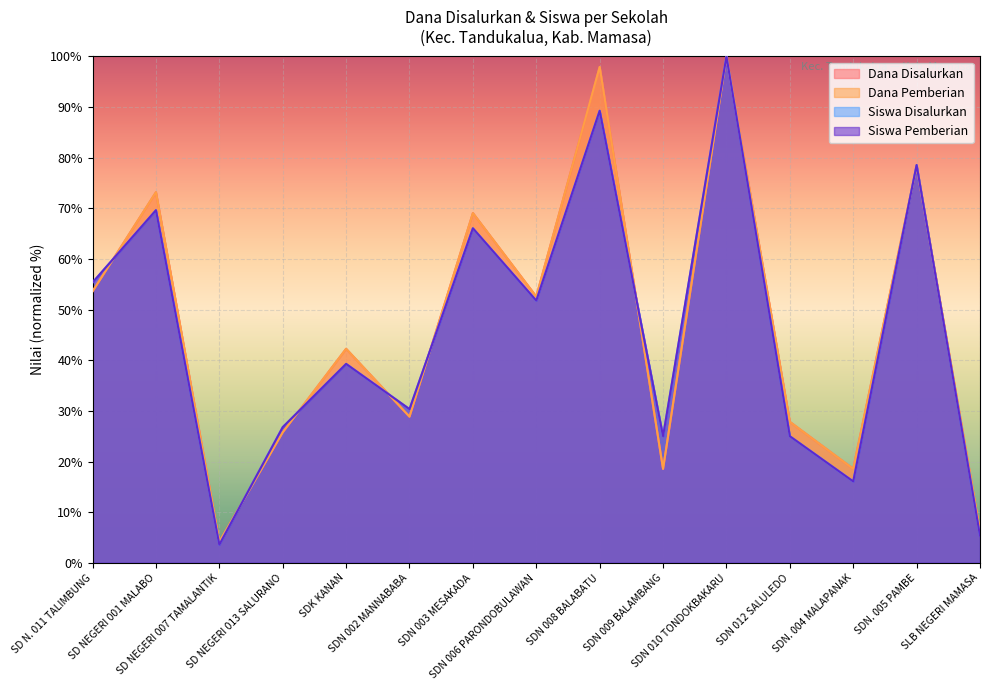

Which series has the largest range (max minus min)?

Siswa Disalurkan